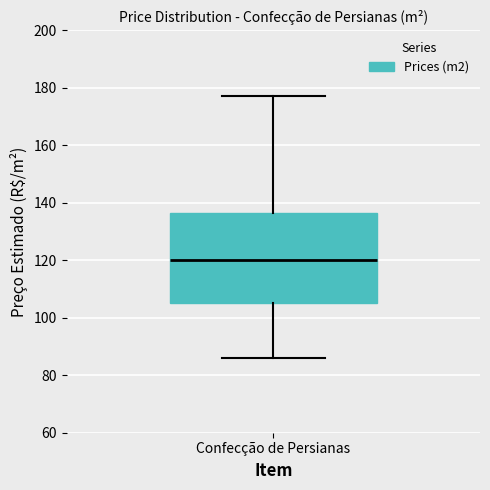

Where does the upper whisker of the box for Confecção de Persianas end on the y-axis? The values are not printed on the chart, so give them approximately, as read against the axis.

178